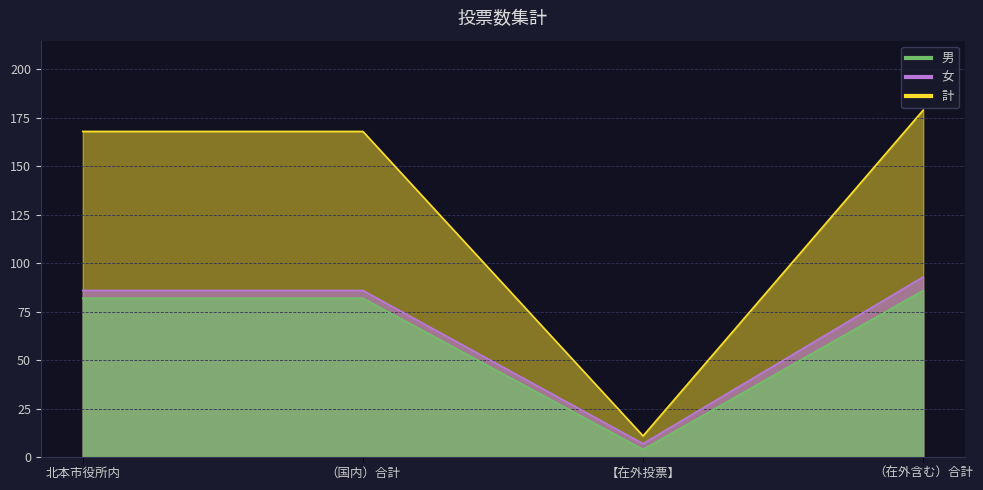

Where is the first local minimum for 男?

【在外投票】